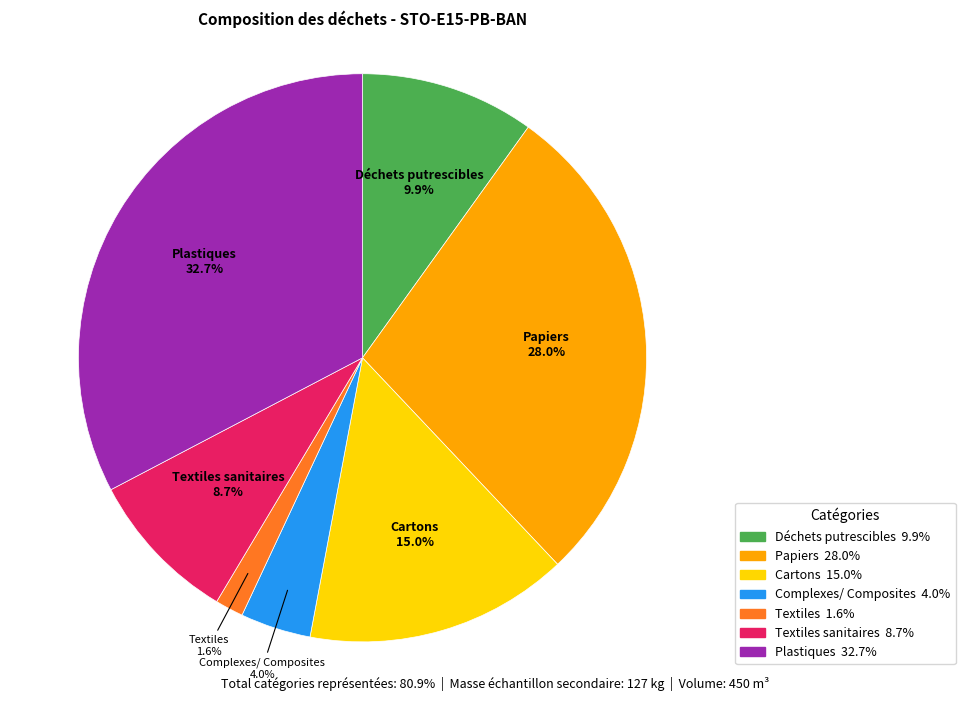

Is there a majority slice in this chart?

No